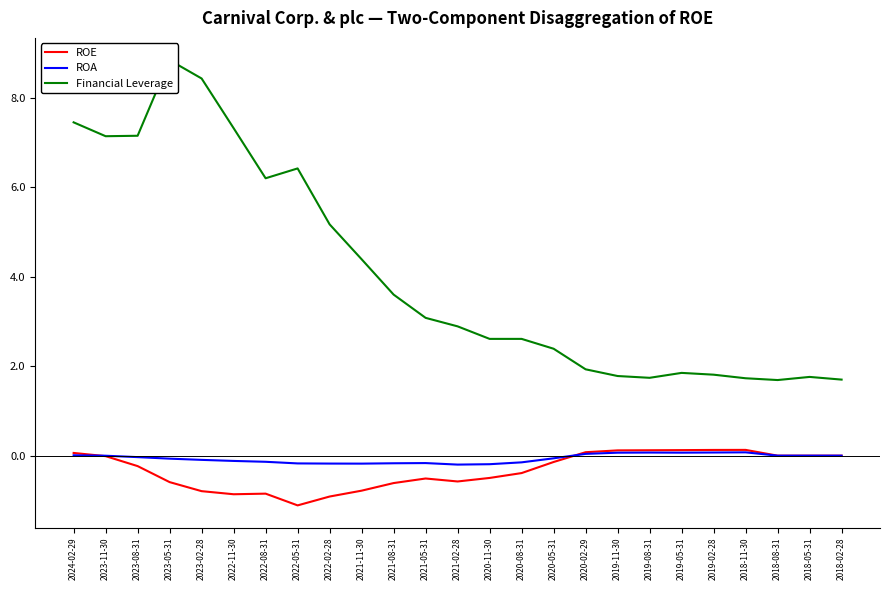

True or false: Financial Leverage and ROA intersect in this chart.

False